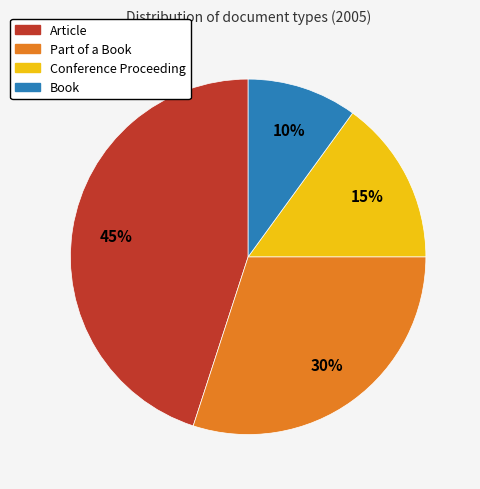

Is there any slice that represents more than half of the pie?

No